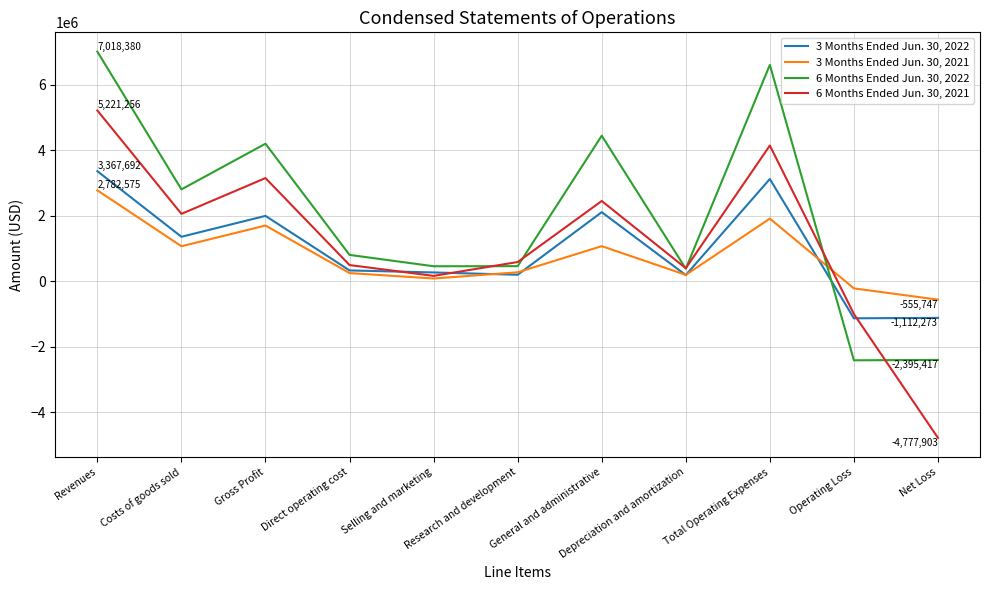

How many lines are shown in the chart?

4